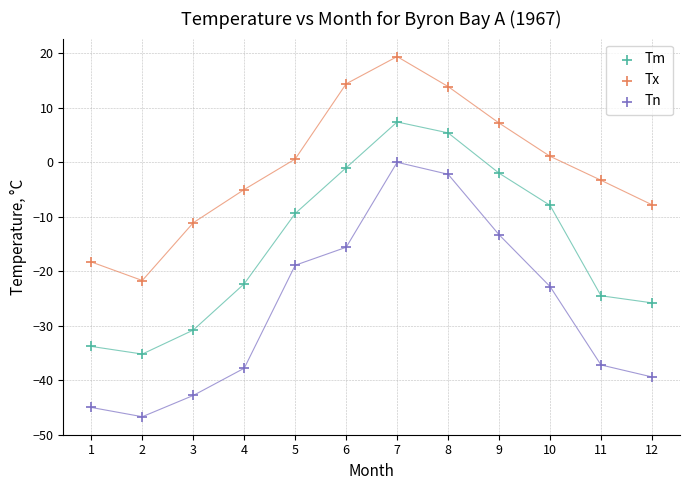

Which series contains the lowest Y value?

Tn